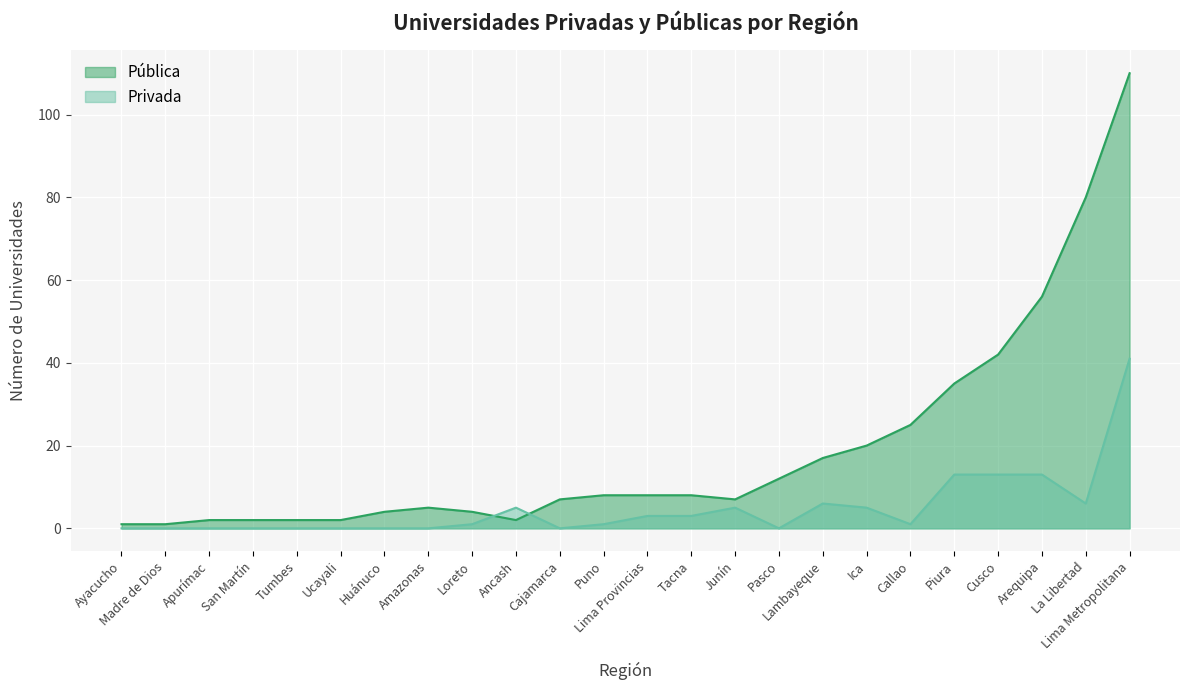

At which category is the sum across all series the highest?

Lima Metropolitana